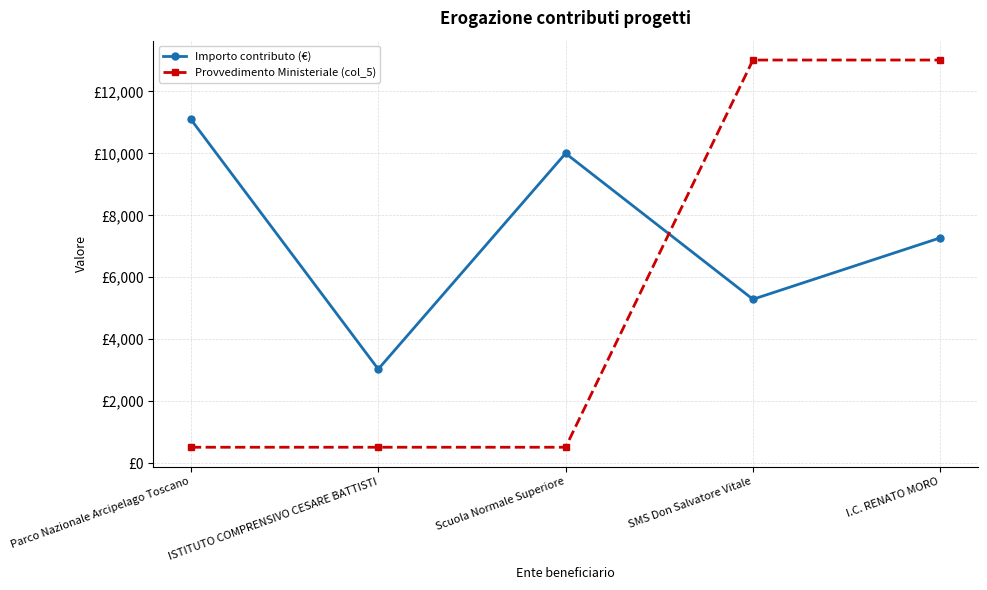

Between which two adjacent categories do Importo contributo (€) and Provvedimento Ministeriale (col_5) first intersect?

Scuola Normale Superiore and SMS Don Salvatore Vitale